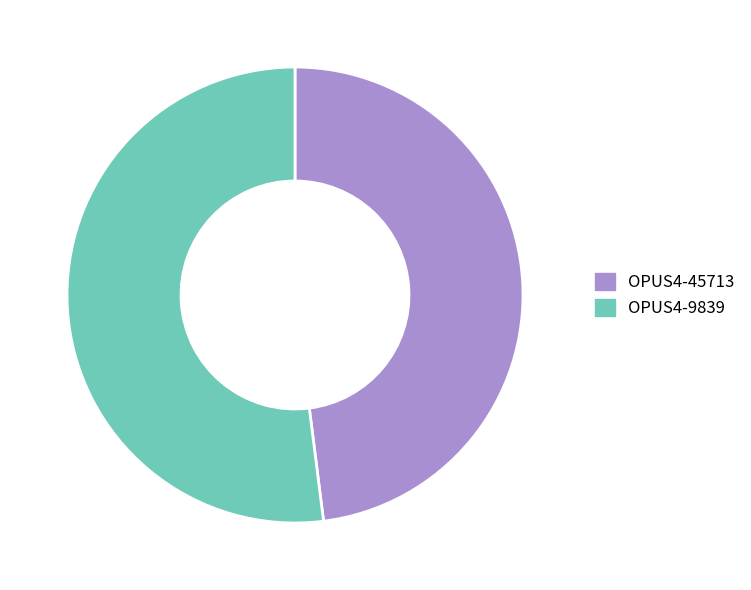

Which has a higher value, OPUS4-45713 or OPUS4-9839?

OPUS4-9839